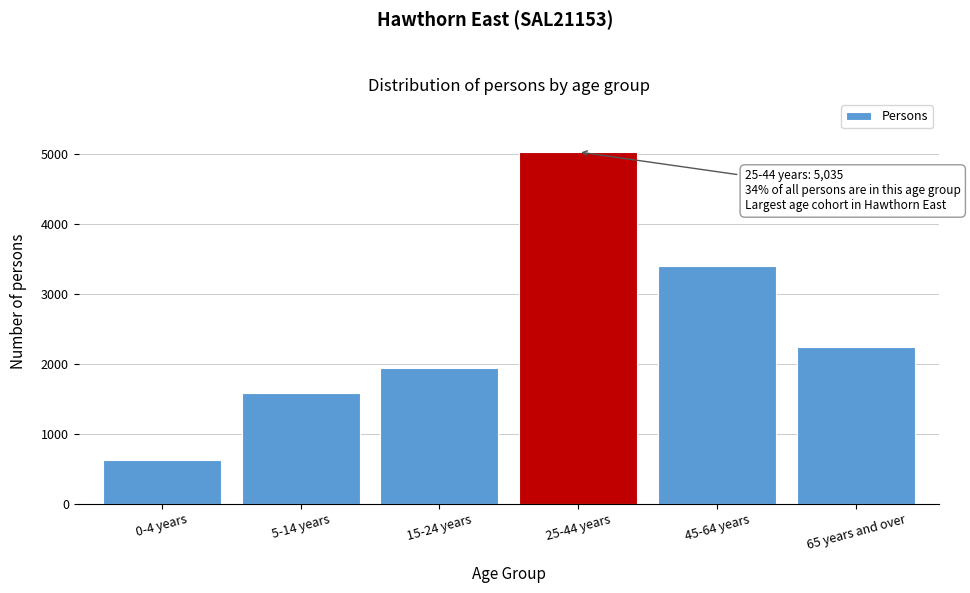

Reading left to right, extract all data points from this chart.

619	1586	1942	5035	3401	2247